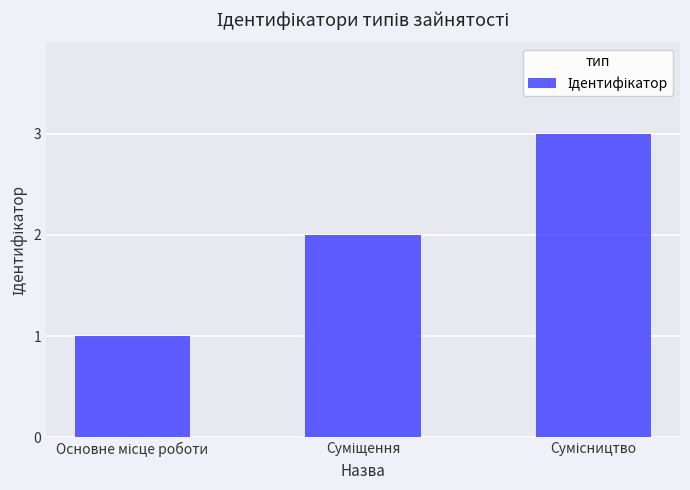

What is the maximum value shown in the chart?

3